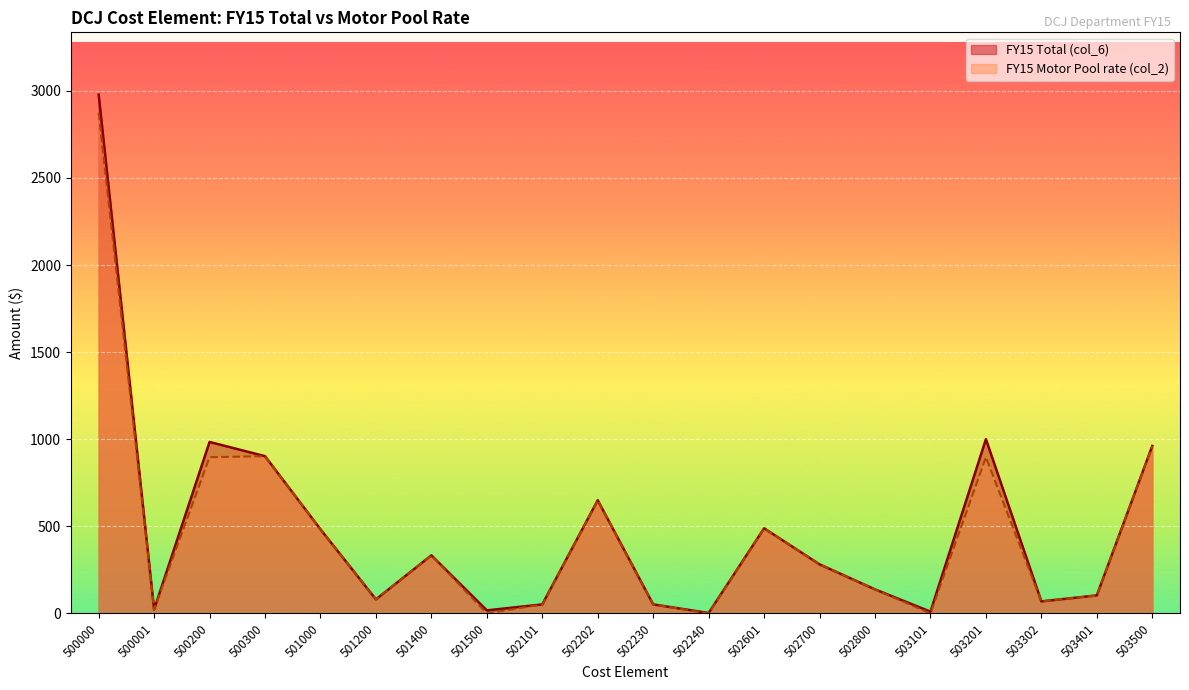

Reading left to right, what are all the values shown in this chart?

FY15 Total (col_6): 500000=2978.8	500001=23.0	500200=984.5	500300=902.8	501000=483.0	501200=80.5	501400=333.5	501500=17.5	502101=51.8	502202=649.8	502230=51.8	502240=2.5	502601=488.8	502700=281.8	502800=138.0	503101=10.0	503201=1000.5	503302=69.0	503401=103.5	503500=961.5
FY15 Motor Pool rate (col_2): 500000=2875.0	500001=23.0	500200=897.0	500300=902.8	501000=483.0	501200=80.5	501400=333.5	501500=0.0	502101=51.8	502202=649.8	502230=51.8	502240=0.0	502601=488.8	502700=281.8	502800=138.0	503101=0.0	503201=897.0	503302=69.0	503401=103.5	503500=960.2